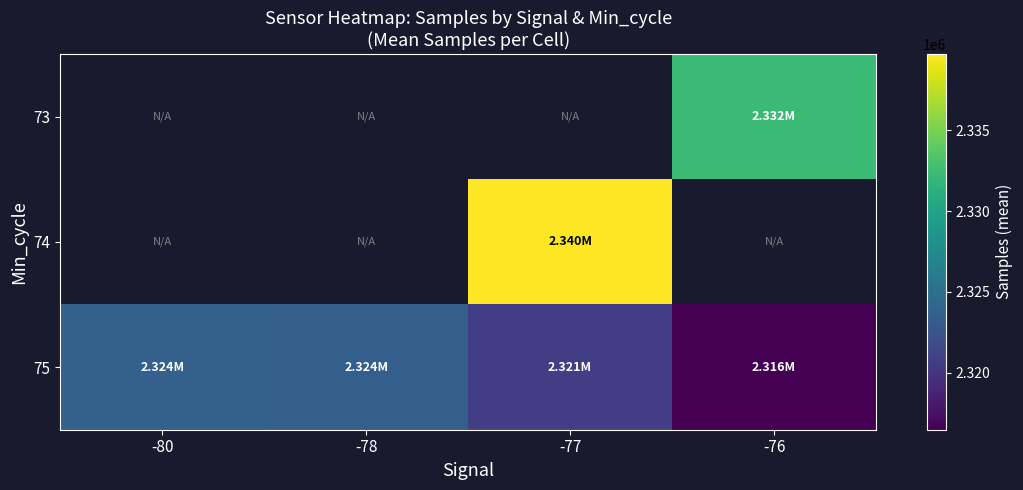

What is the minimum value shown in the chart?

2316485.3